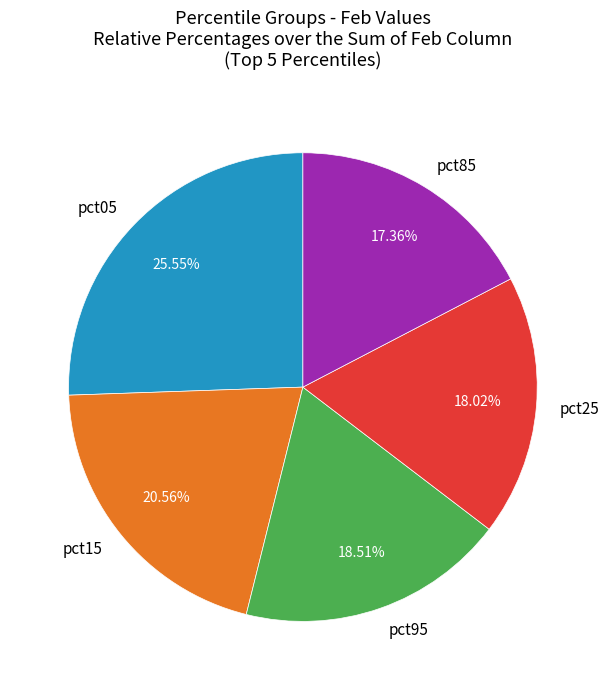

Does pct95 account for over 50% of the chart?

No